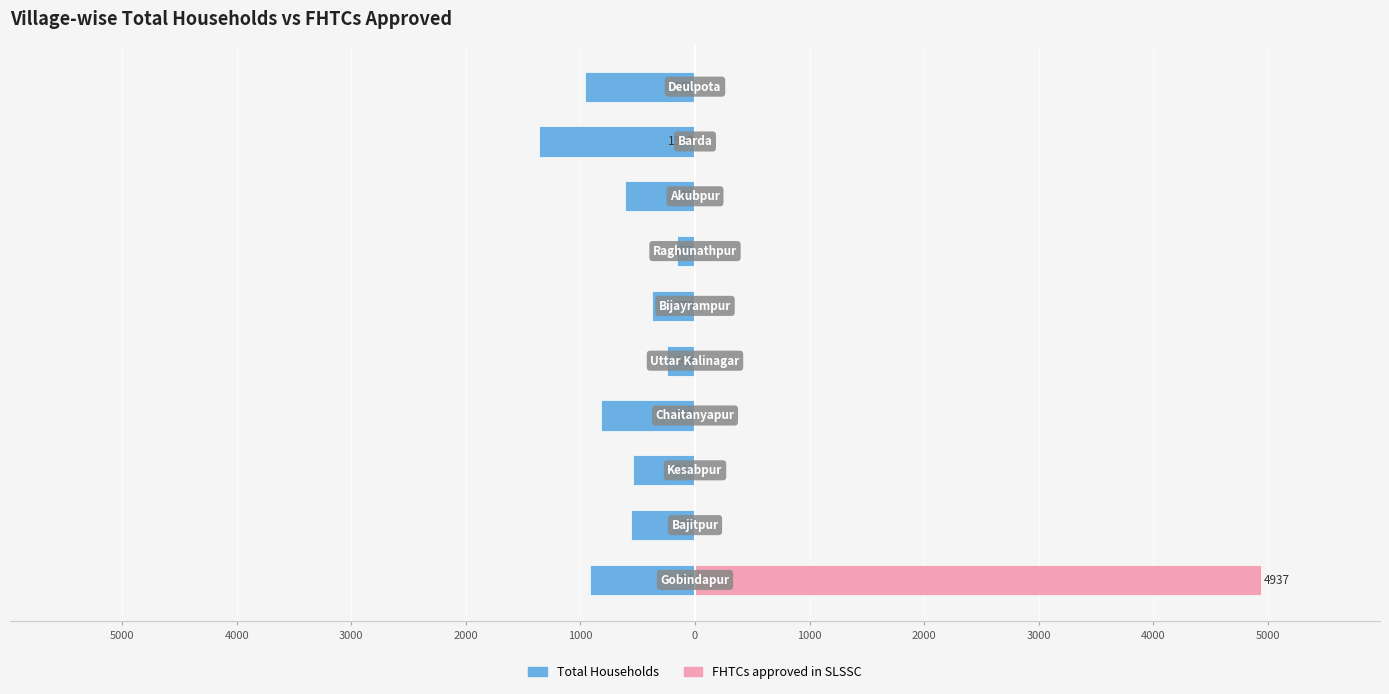

Between 4000 and 1000, which series saw the biggest shift?

Total Households